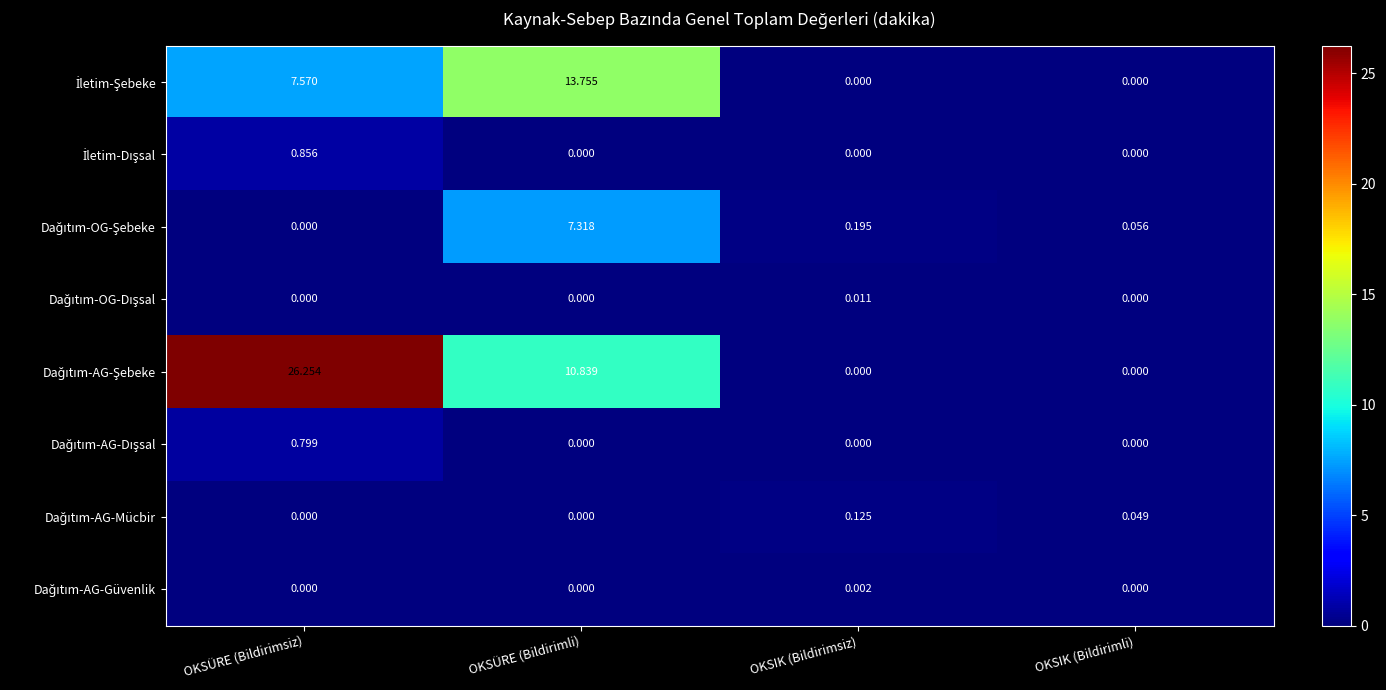

At how many categories does at least one series exceed 4?

2